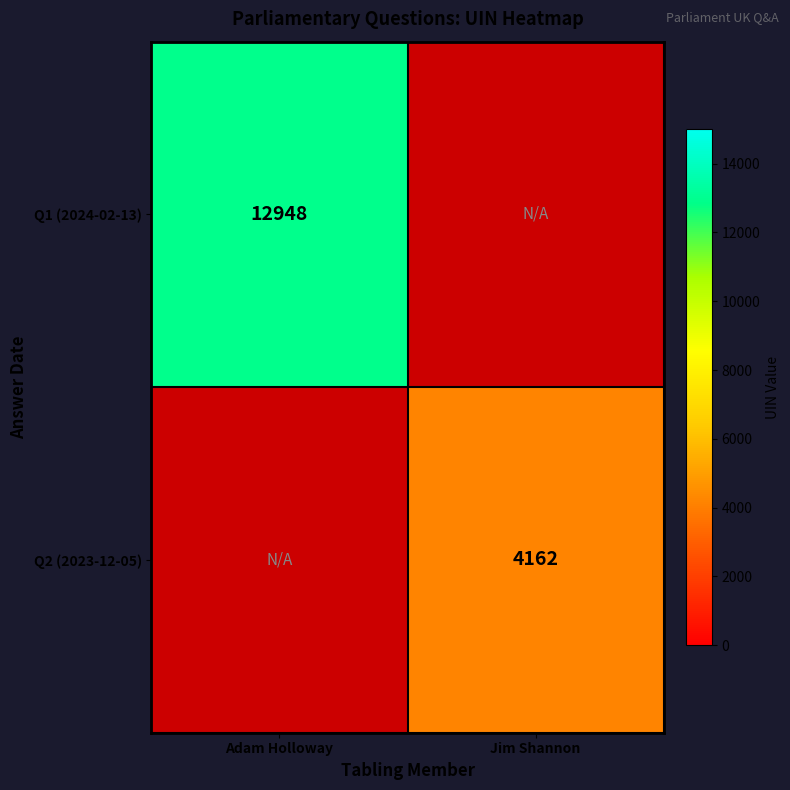

Read the Q2 (2023-12-05) value at Jim Shannon.

4162.0